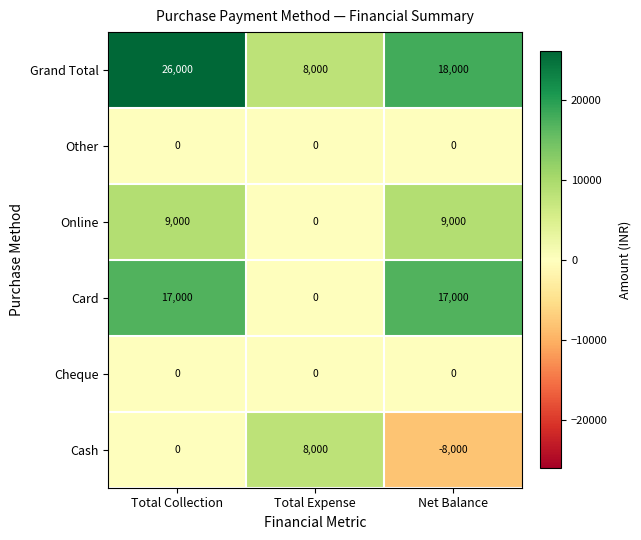

What is the sum of all Online values?

18000